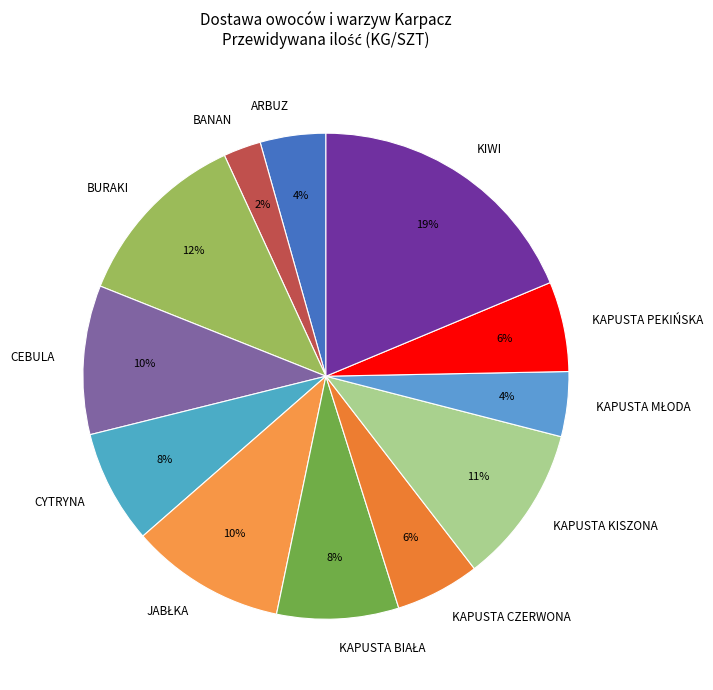

Is there a majority slice in this chart?

No